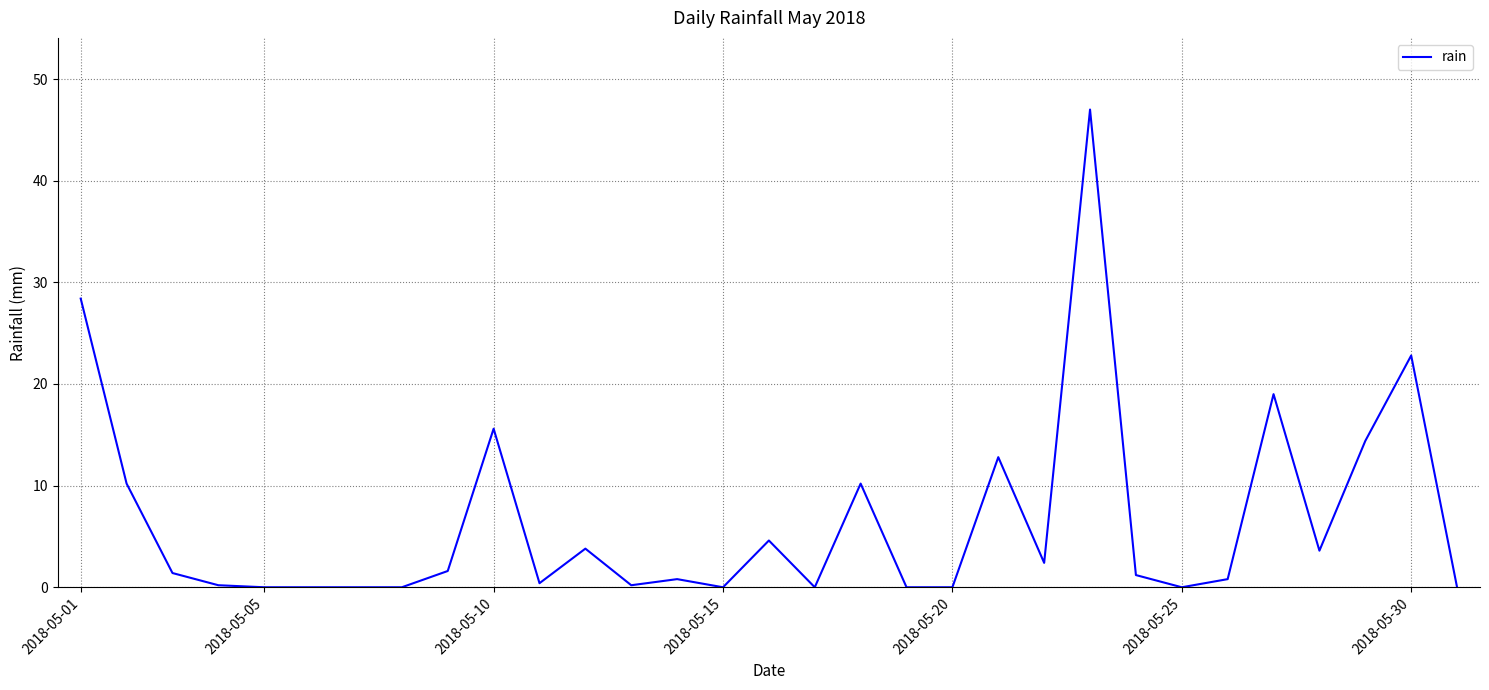

What is the difference between the maximum and minimum values?

47.0